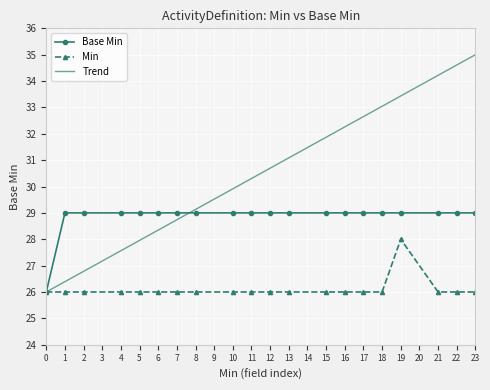

Which series has the largest range (max minus min)?

Trend